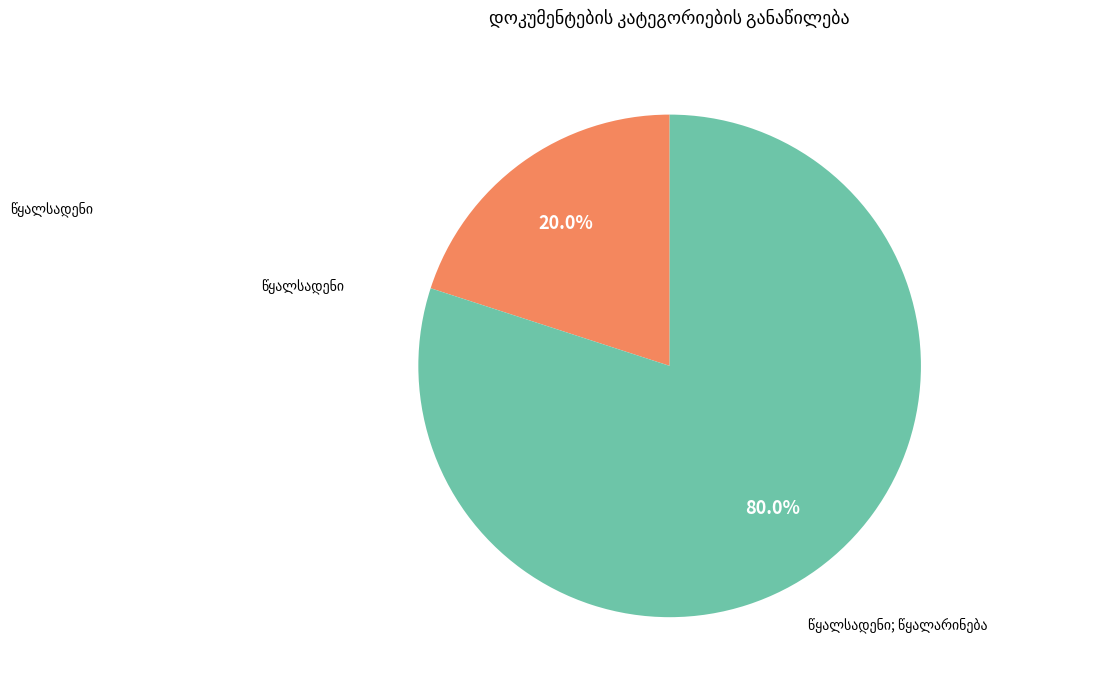

Is there any slice that represents more than half of the pie?

Yes